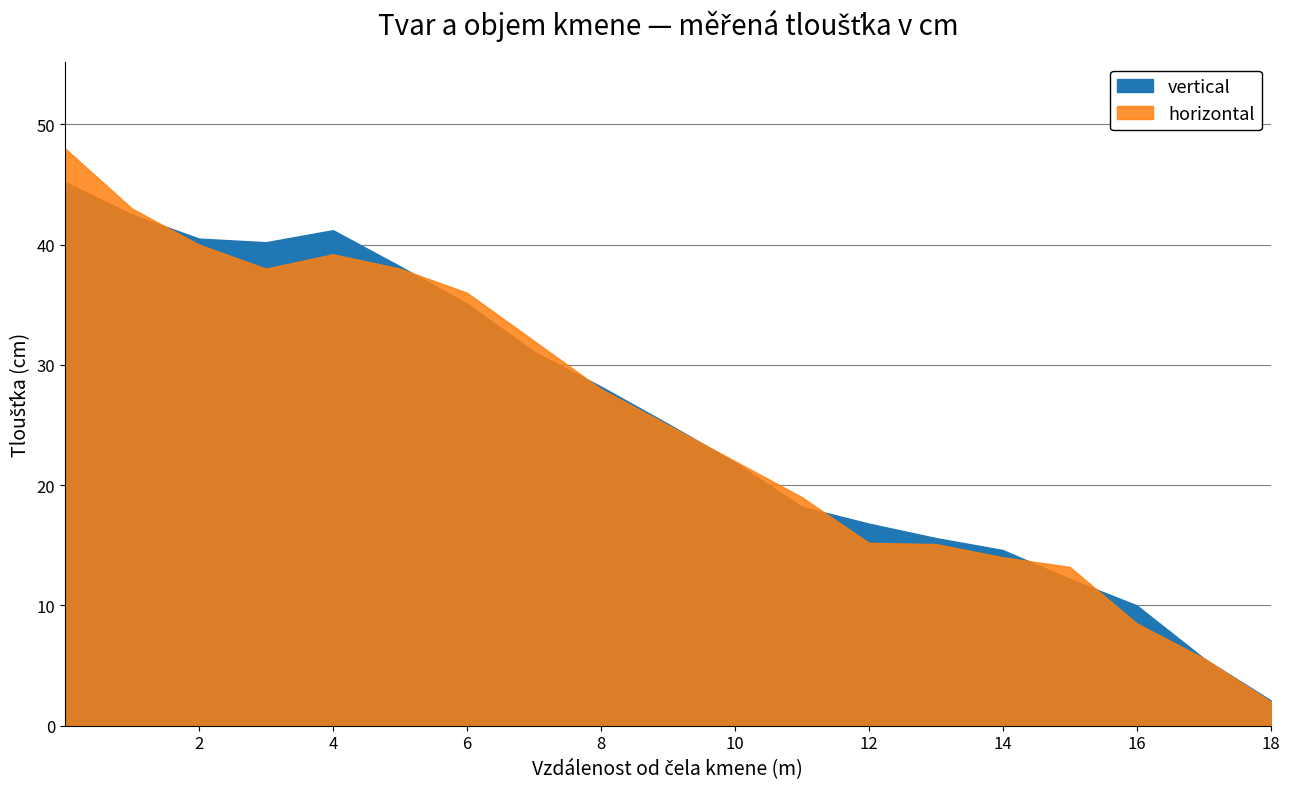

What is the difference between the second highest and second lowest values in the vertical series?

36.9